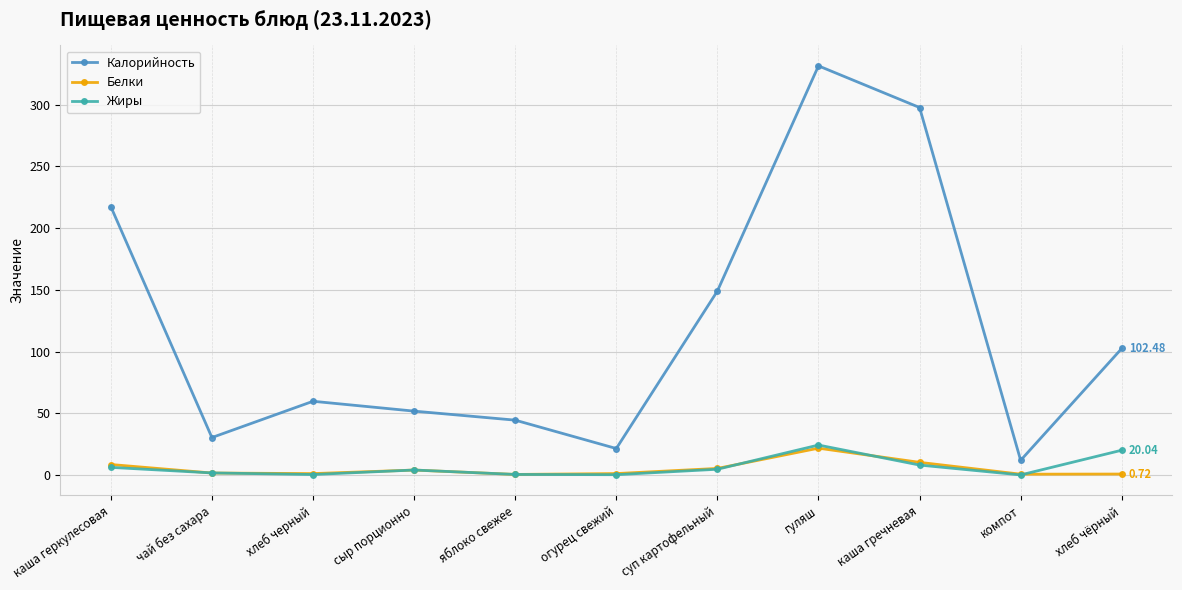

At which label does Калорийность reach its minimum?

компот